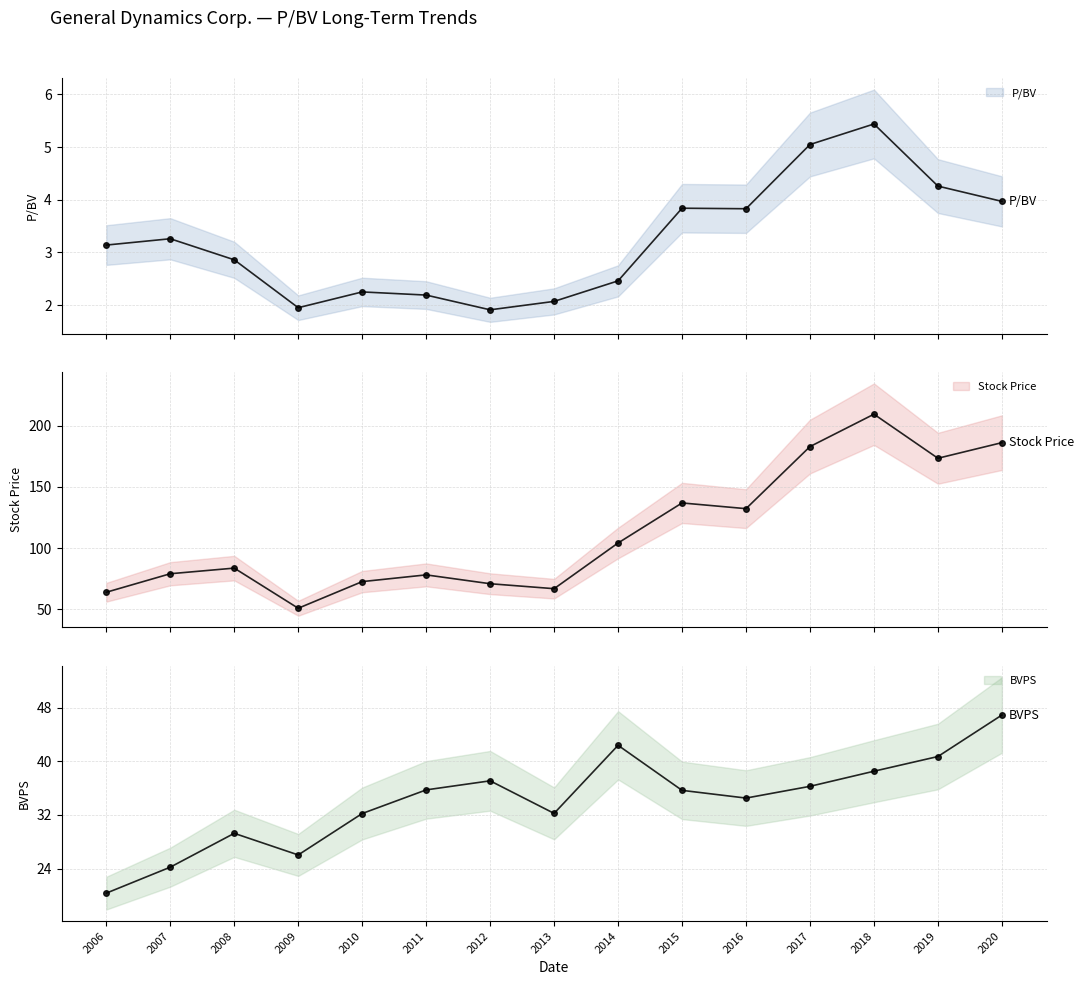

What is the sum of the P/BV values at 2015 and 2017?

8.9